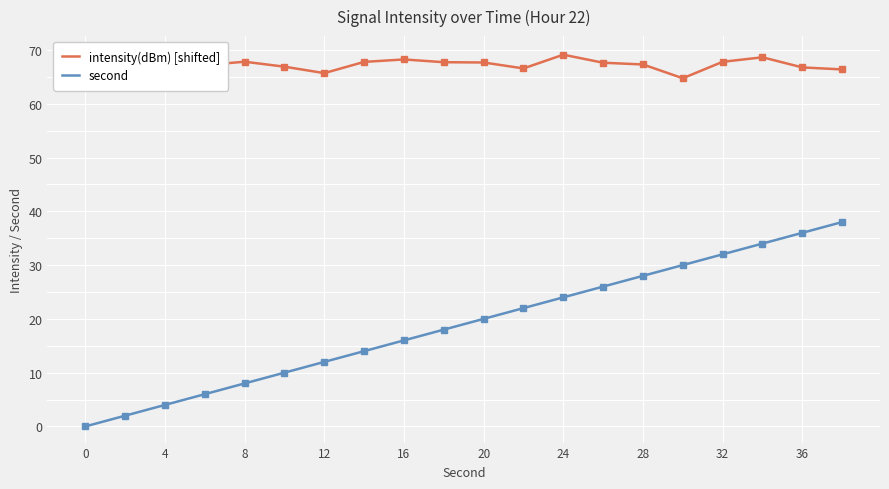

What is the difference between the maximum and second lowest values in the intensity(dBm) [shifted] series?

3.7